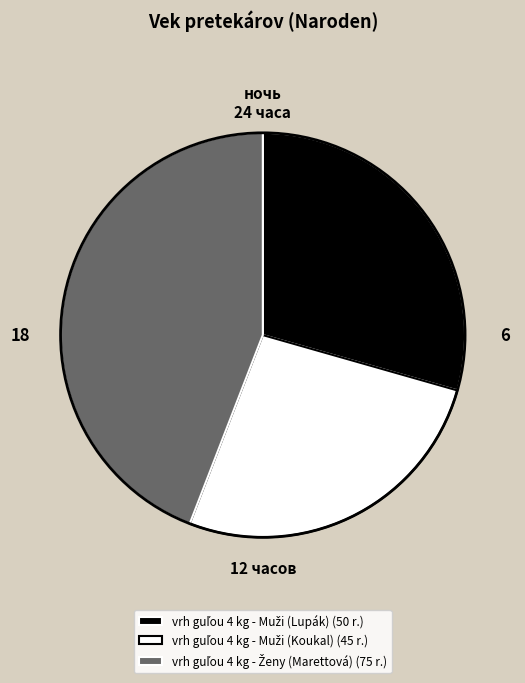

How many slices are in this pie chart?

3